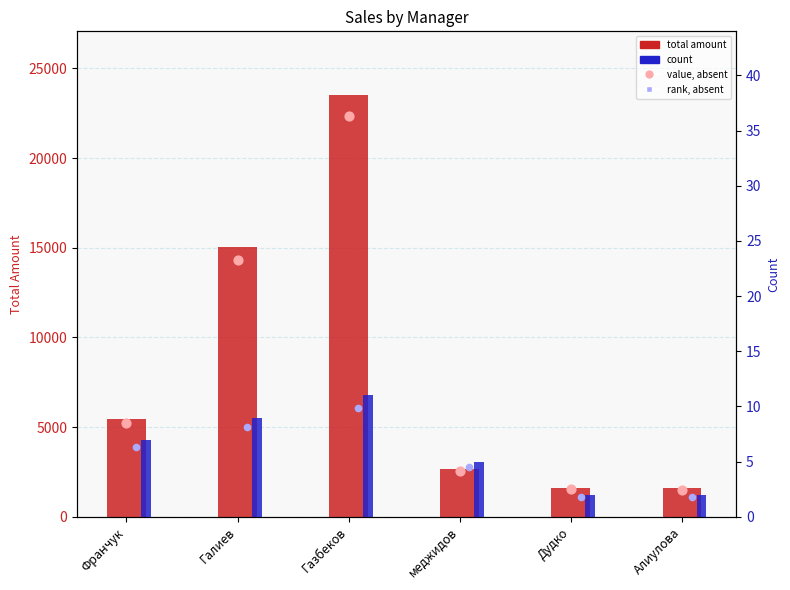

What are all the series names shown in the legend?

total amount, value (absent), count, rank (absent)